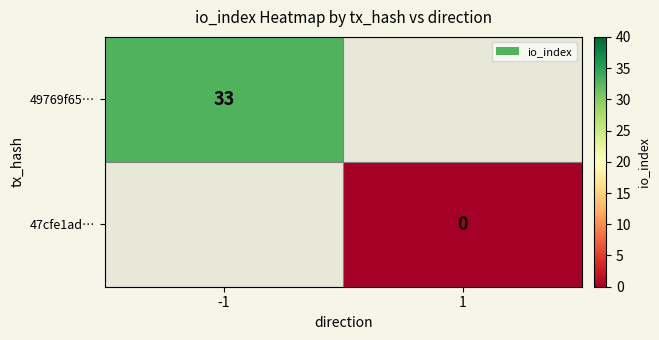

At how many categories does at least one series exceed 17?

1